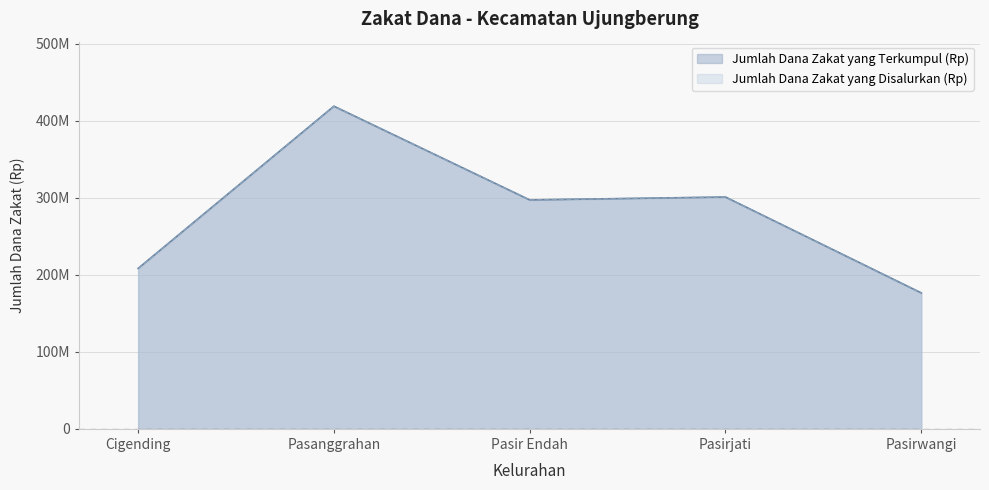

At which label does Jumlah Dana Zakat yang Disalurkan (Rp) first exceed 297240000?

Pasanggrahan